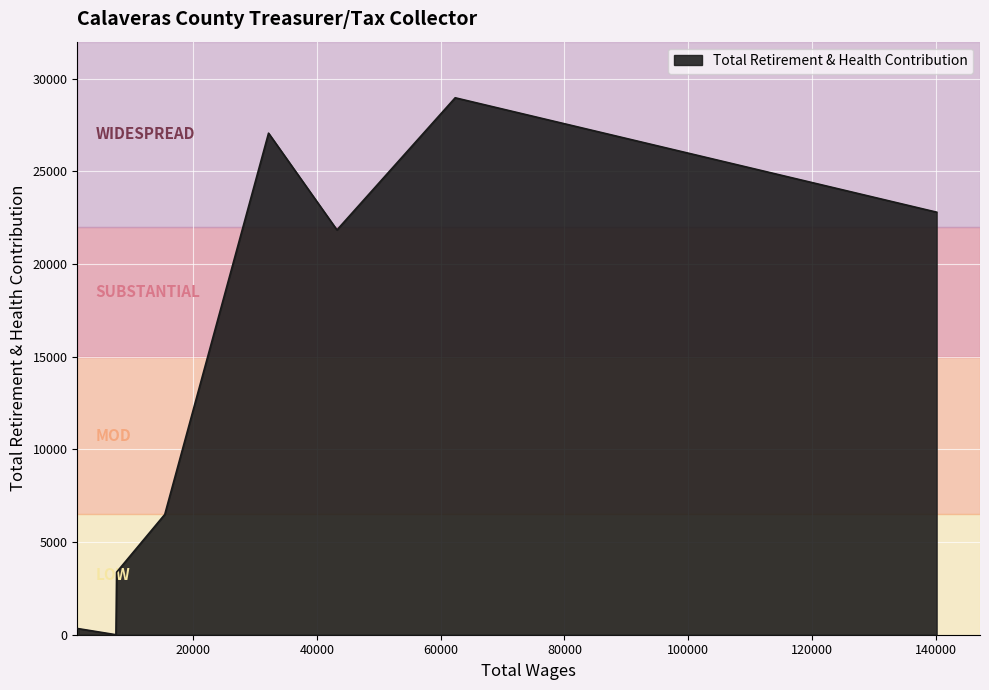

What is the sum of all values?

110869